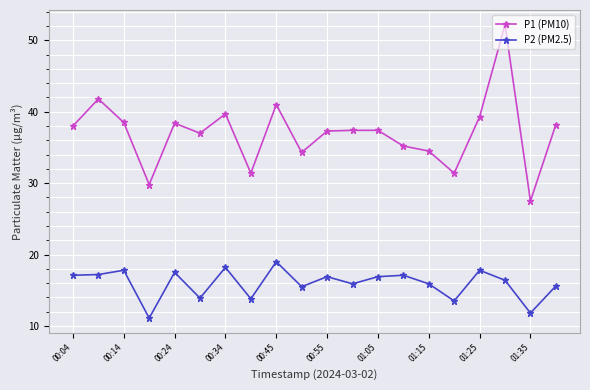

What is the value of the P2 (PM2.5) point at the 6th from the left?

13.9